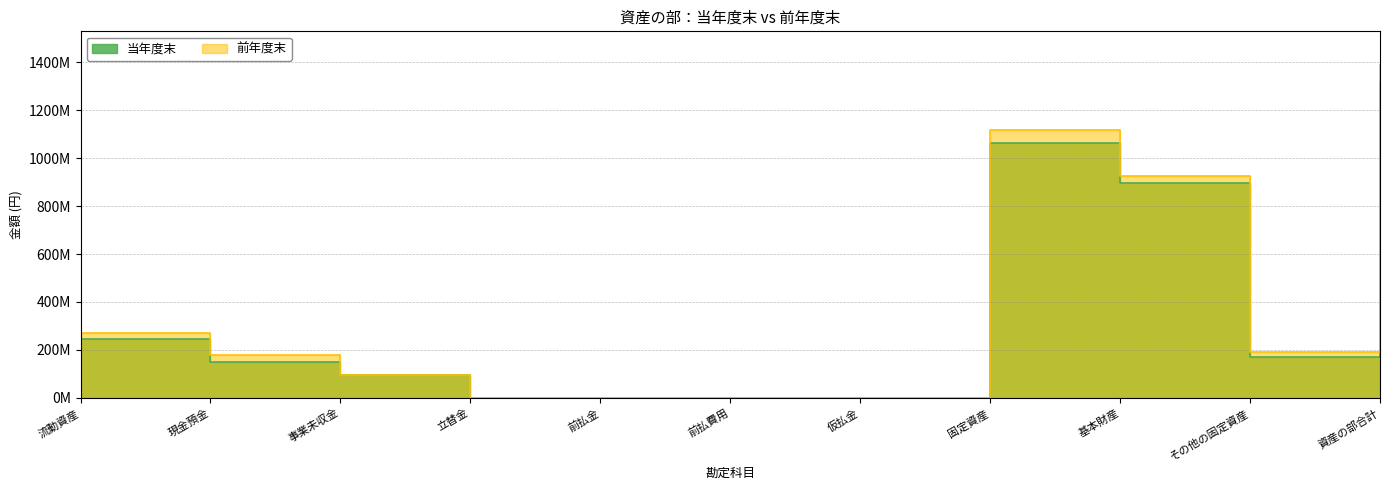

How many series are shown in this chart?

2